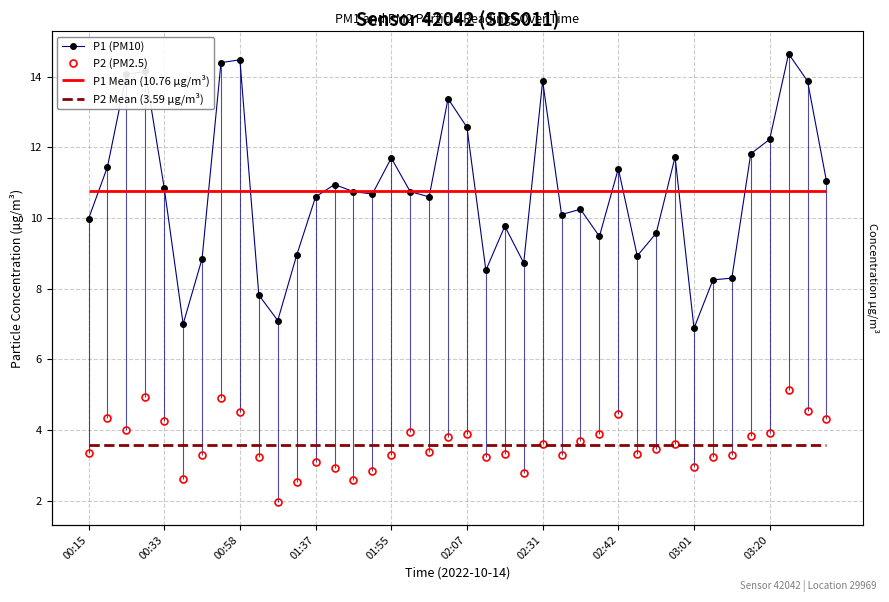

True or false: P2 (PM2.5) has a value of 4.3 at 39.

True